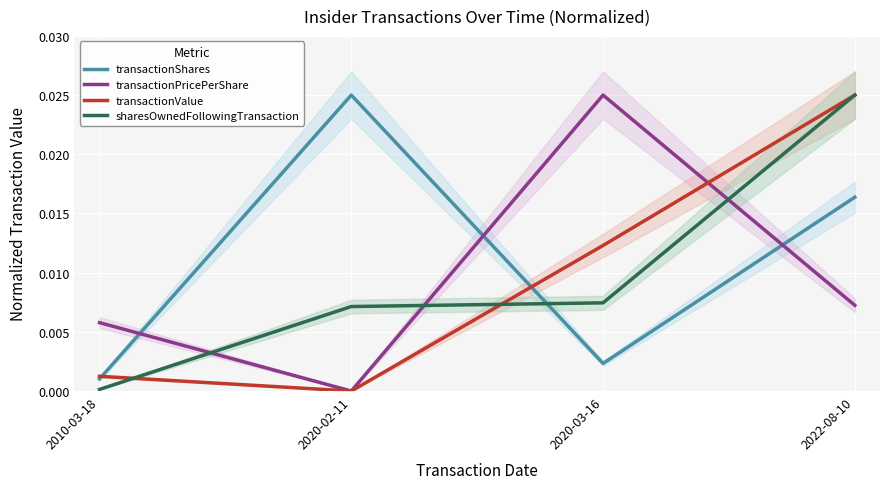

True or false: transactionShares and transactionValue cross at least once.

True